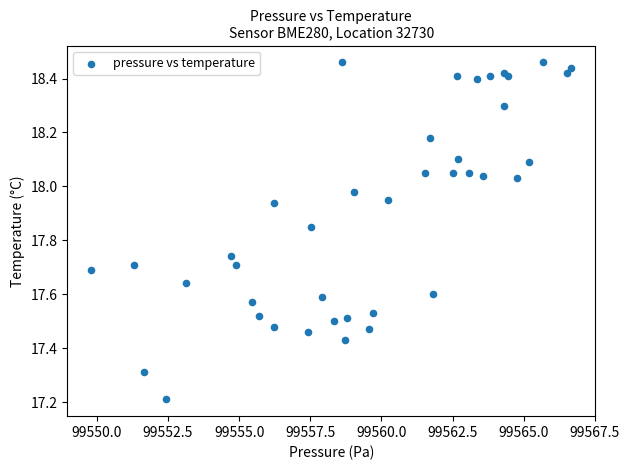

What Y value in the scatter plot is closest to 17?

17.2